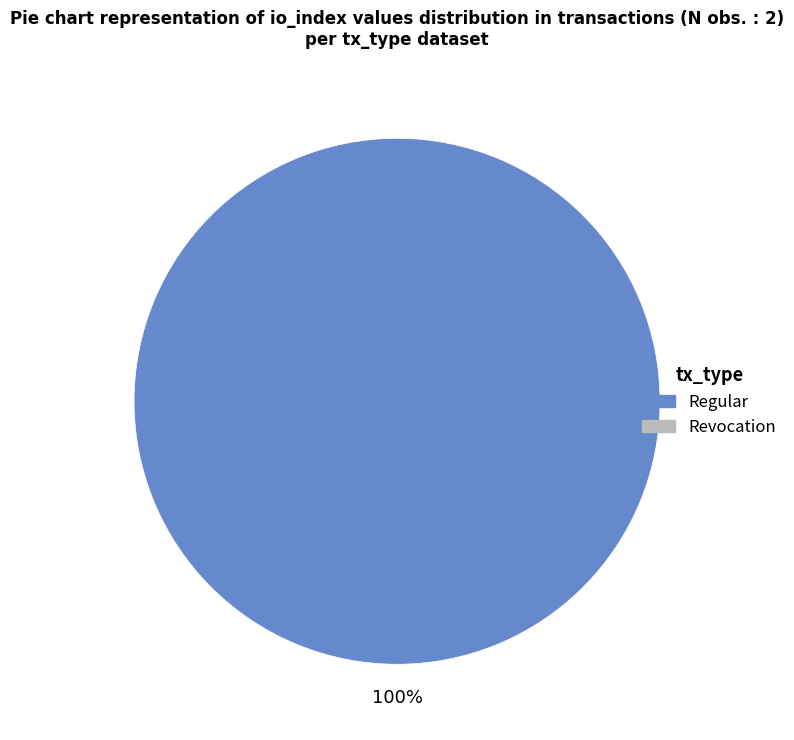

Is there a majority slice in this chart?

Yes